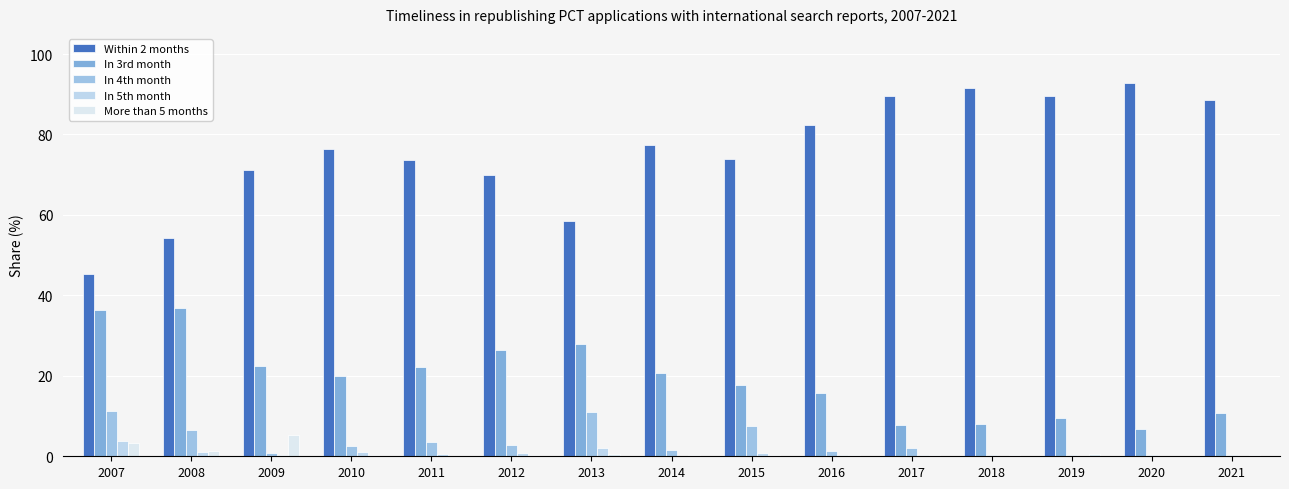

How many data points in Within 2 months are above 76?

8